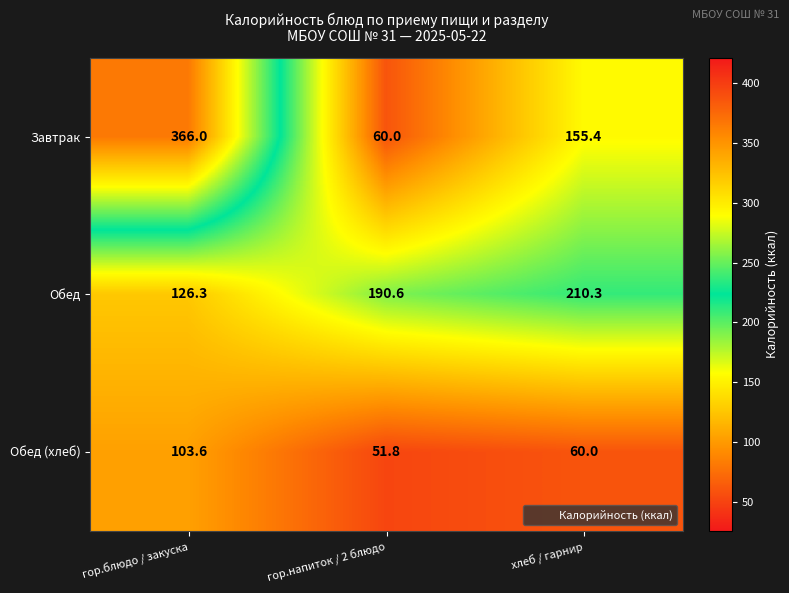

At which category is the sum across all series the highest?

гор.блюдо / закуска